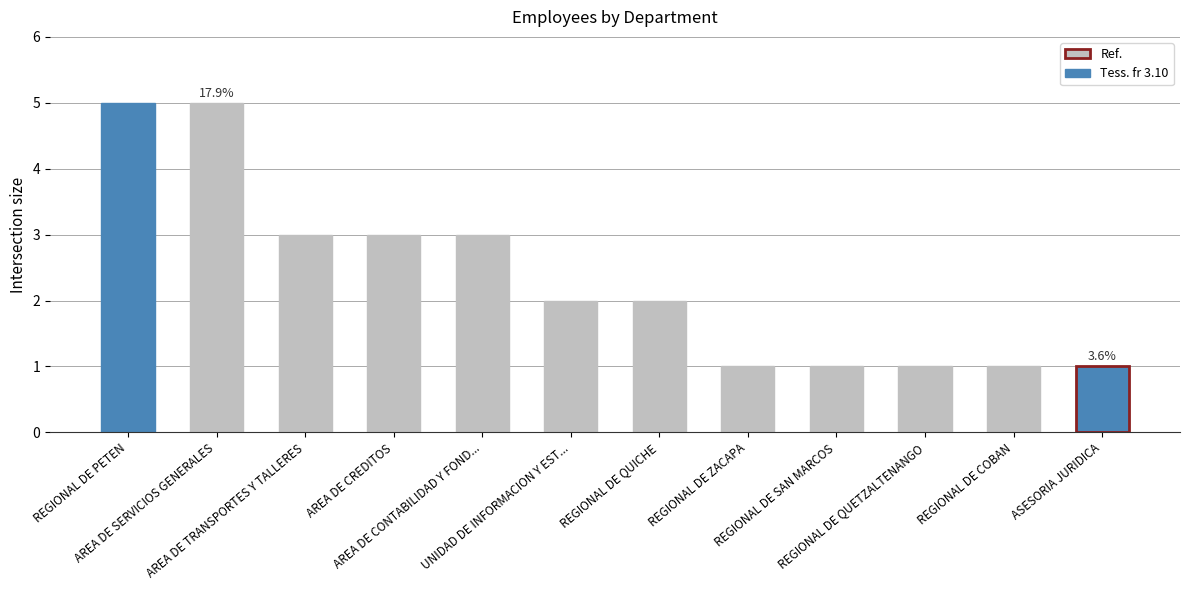

Approximately how many times larger is the value at REGIONAL DE SAN MARCOS compared to REGIONAL DE QUICHE?

0.5